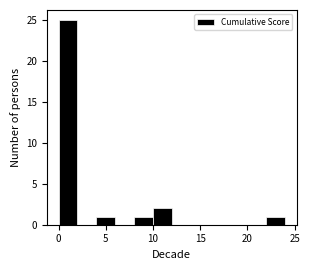

How tall is the bar that spans 8 to 10 on the x-axis? The values are not printed on the chart, so give them approximately, as read against the axis.

1